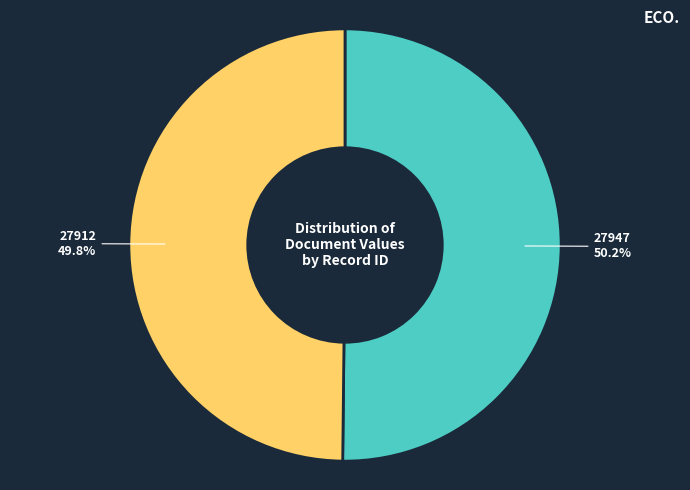

Count the number of slices in the pie.

2